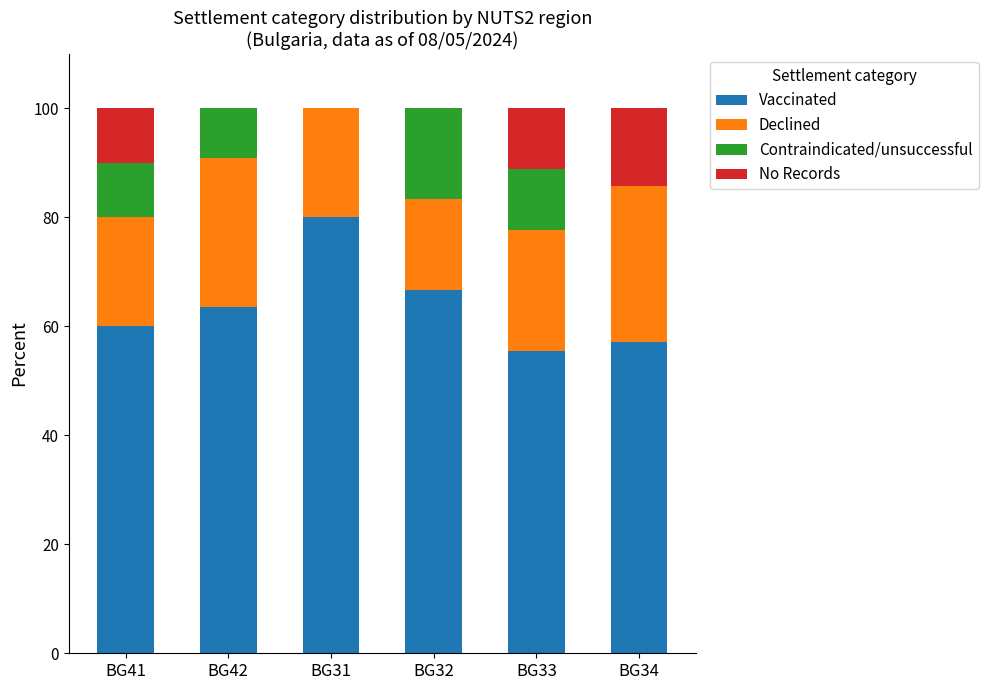

Is it true that Vaccinated equals 106.1 at BG31?

False